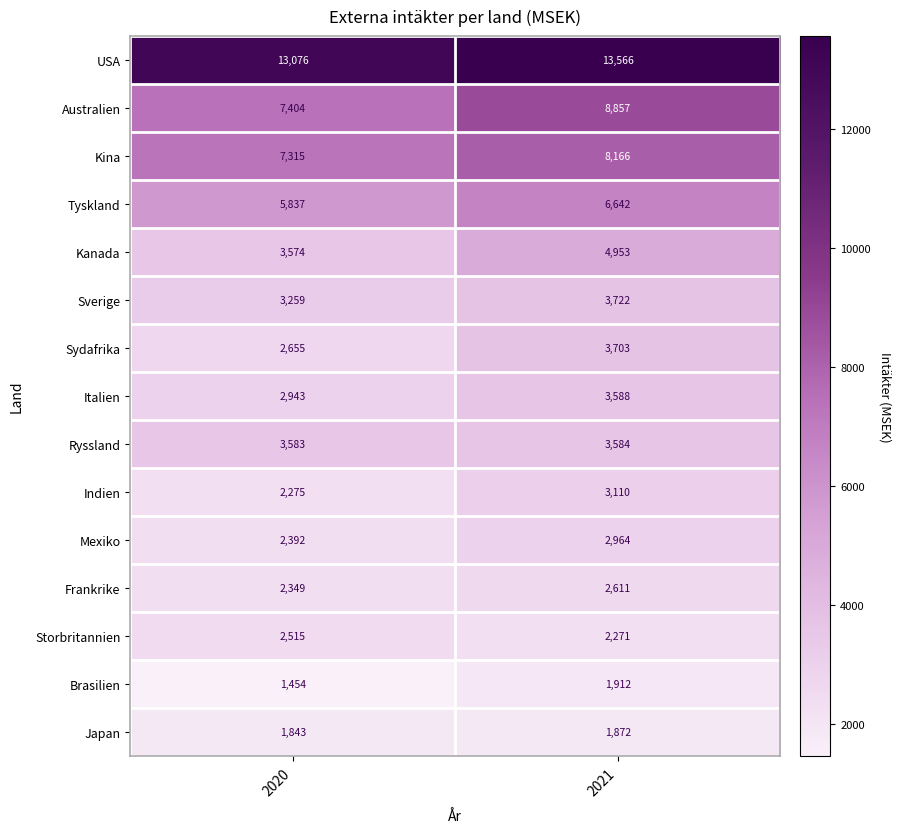

What is the difference between the Sydafrika values at 2020 and 2021?

1048